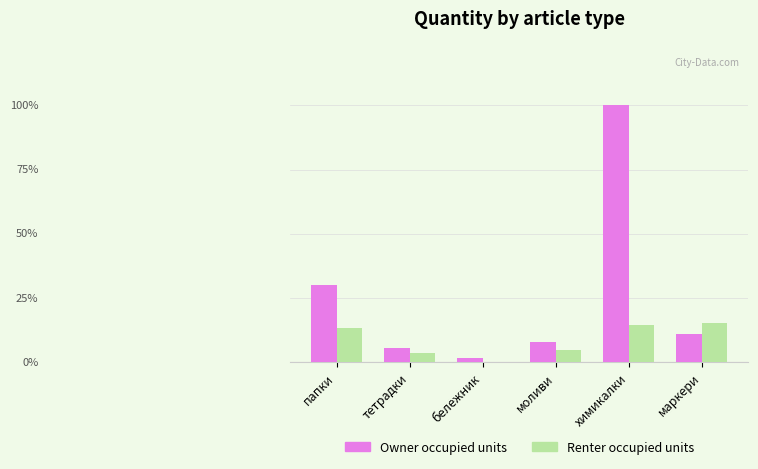

What are all the series names shown in the legend?

Owner occupied units, Renter occupied units